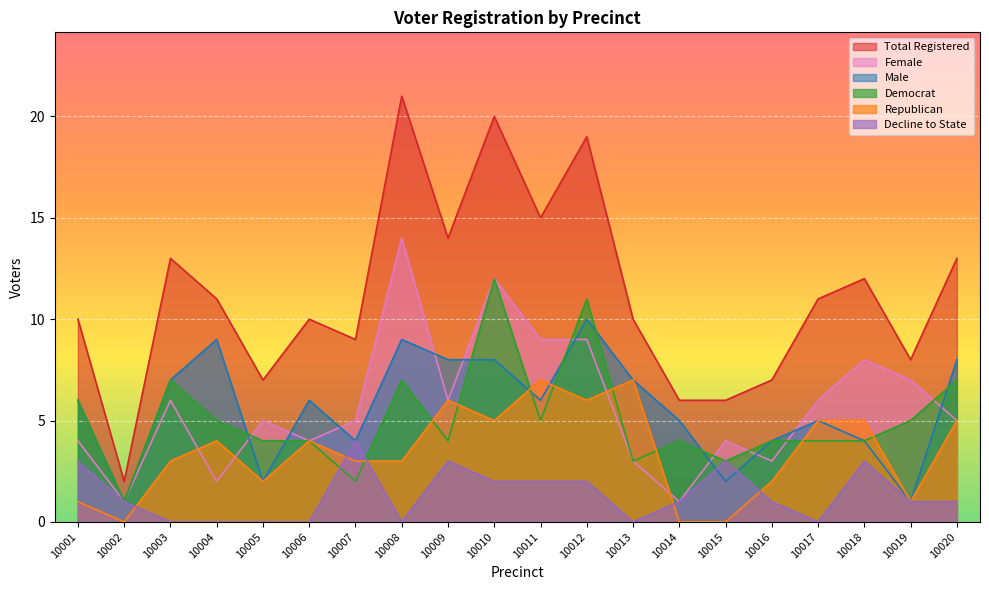

Reading right to left, list all the values displayed in this chart.

totreg_r: 10020=13	10019=8	10018=12	10017=11	10016=7	10015=6	10014=6	10013=10	10012=19	10011=15	10010=20	10009=14	10008=21	10007=9	10006=10	10005=7	10004=11	10003=13	10002=2	10001=10
female: 10020=5	10019=7	10018=8	10017=6	10016=3	10015=4	10014=1	10013=3	10012=9	10011=9	10010=12	10009=6	10008=14	10007=5	10006=4	10005=5	10004=2	10003=6	10002=1	10001=4
male: 10020=8	10019=1	10018=4	10017=5	10016=4	10015=2	10014=5	10013=7	10012=10	10011=6	10010=8	10009=8	10008=9	10007=4	10006=6	10005=2	10004=9	10003=7	10002=1	10001=6
dem: 10020=7	10019=5	10018=4	10017=4	10016=4	10015=3	10014=4	10013=3	10012=11	10011=5	10010=12	10009=4	10008=7	10007=2	10006=4	10005=4	10004=5	10003=7	10002=1	10001=6
rep: 10020=5	10019=1	10018=5	10017=5	10016=2	10015=0	10014=0	10013=7	10012=6	10011=7	10010=5	10009=6	10008=3	10007=3	10006=4	10005=2	10004=4	10003=3	10002=0	10001=1
dcl: 10020=1	10019=1	10018=3	10017=0	10016=1	10015=3	10014=1	10013=0	10012=2	10011=2	10010=2	10009=3	10008=0	10007=4	10006=0	10005=0	10004=0	10003=0	10002=1	10001=3